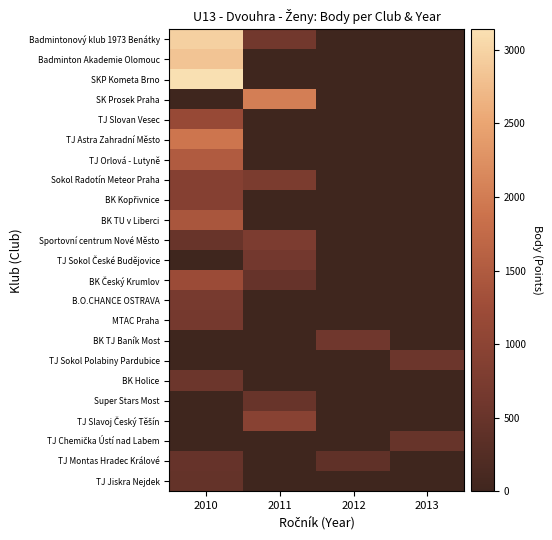

List the series in order of their peak value, lowest first.

TJ Jiskra Nejdek, TJ Montas Hradec Králové, TJ Chemička Ústí nad Labem, Super Stars Most, BK Holice, TJ Sokol Polabiny Pardubice, BK TJ Baník Most, TJ Sokol České Budějovice, MTAC Praha, B.O.CHANCE OSTRAVA, Sportovní centrum Nové Město, Sokol Radotín Meteor Praha, BK Kopřivnice, TJ Slavoj Český Těšín, TJ Slovan Vesec, BK Český Krumlov, BK TU v Liberci, TJ Orlová - Lutyně, TJ Astra Zahradní Město, SK Prosek Praha, Badminton Akademie Olomouc, Badmintonový klub 1973 Benátky, SKP Kometa Brno